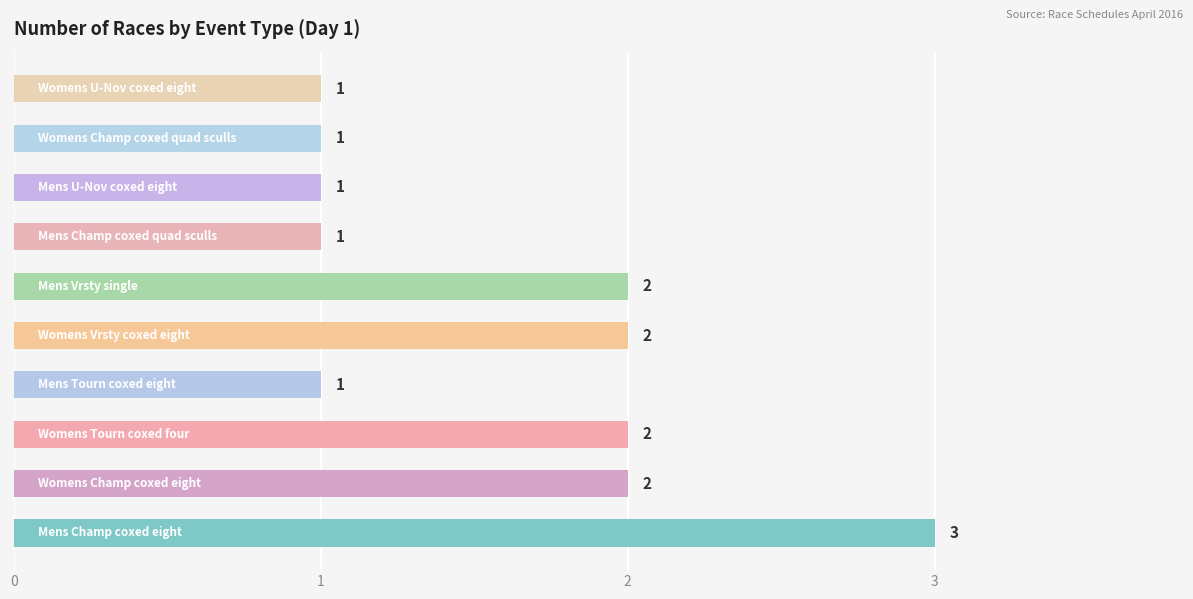

What is the sum of all values?

16